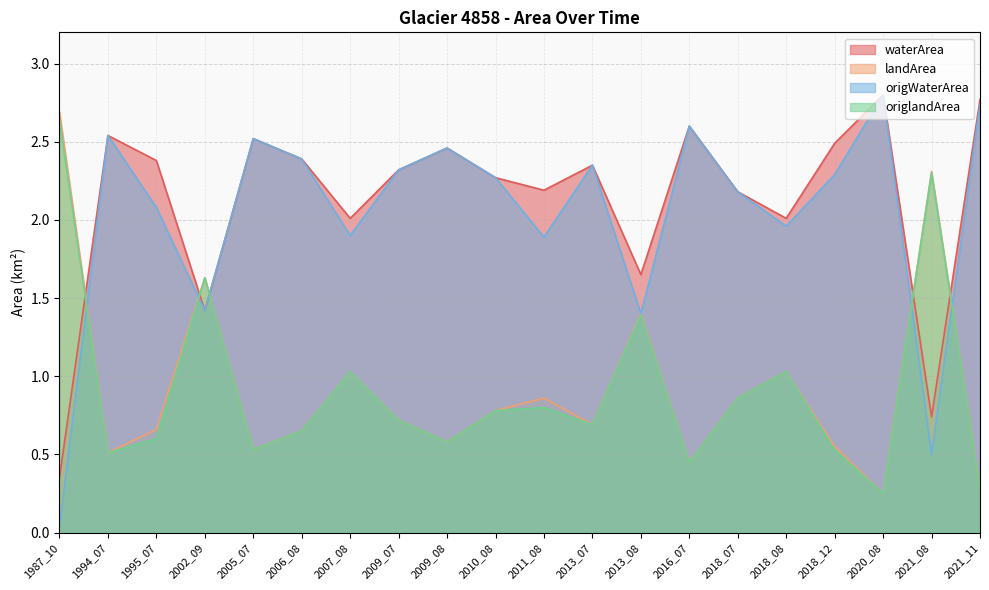

Reading right to left, transcribe all the data shown in this chart.

waterArea: 2020_08=2.8	2018_07=2.2	2016_07=2.6	2013_07=2.4	2010_08=2.3	2009_08=2.5	2009_07=2.3	2006_08=2.4	2005_07=2.5	2002_09=1.4	1994_07=2.5	2021_11=2.8	2021_08=0.7	2018_12=2.5	2018_08=2.0	2013_08=1.6	2011_08=2.2	2007_08=2.0	1995_07=2.4	1987_10=0.3
landArea: 2020_08=0.2	2018_07=0.9	2016_07=0.5	2013_07=0.7	2010_08=0.8	2009_08=0.6	2009_07=0.7	2006_08=0.7	2005_07=0.5	2002_09=1.6	1994_07=0.5	2021_11=0.3	2021_08=2.3	2018_12=0.6	2018_08=1.0	2013_08=1.4	2011_08=0.9	2007_08=1.0	1995_07=0.7	1987_10=2.7
origWaterArea: 2020_08=2.8	2018_07=2.2	2016_07=2.6	2013_07=2.4	2010_08=2.3	2009_08=2.5	2009_07=2.3	2006_08=2.4	2005_07=2.5	2002_09=1.4	1994_07=2.5	2021_11=2.7	2021_08=0.5	2018_12=2.3	2018_08=2.0	2013_08=1.4	2011_08=1.9	2007_08=1.9	1995_07=2.1	1987_10=0.0
origlandArea: 2020_08=0.2	2018_07=0.9	2016_07=0.5	2013_07=0.7	2010_08=0.8	2009_08=0.6	2009_07=0.7	2006_08=0.7	2005_07=0.5	2002_09=1.6	1994_07=0.5	2021_11=0.3	2021_08=2.3	2018_12=0.5	2018_08=1.0	2013_08=1.4	2011_08=0.8	2007_08=1.0	1995_07=0.6	1987_10=2.6